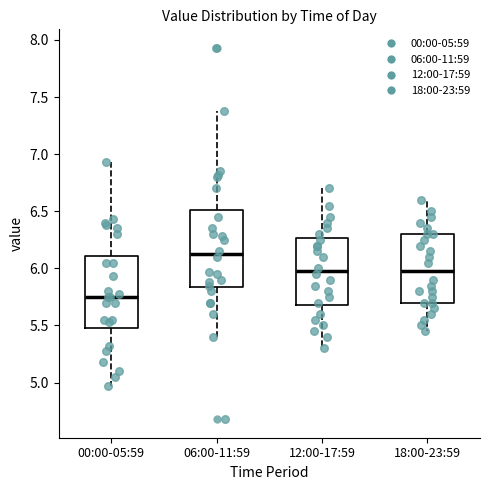

Which box has the lowest median line?

00:00-05:59